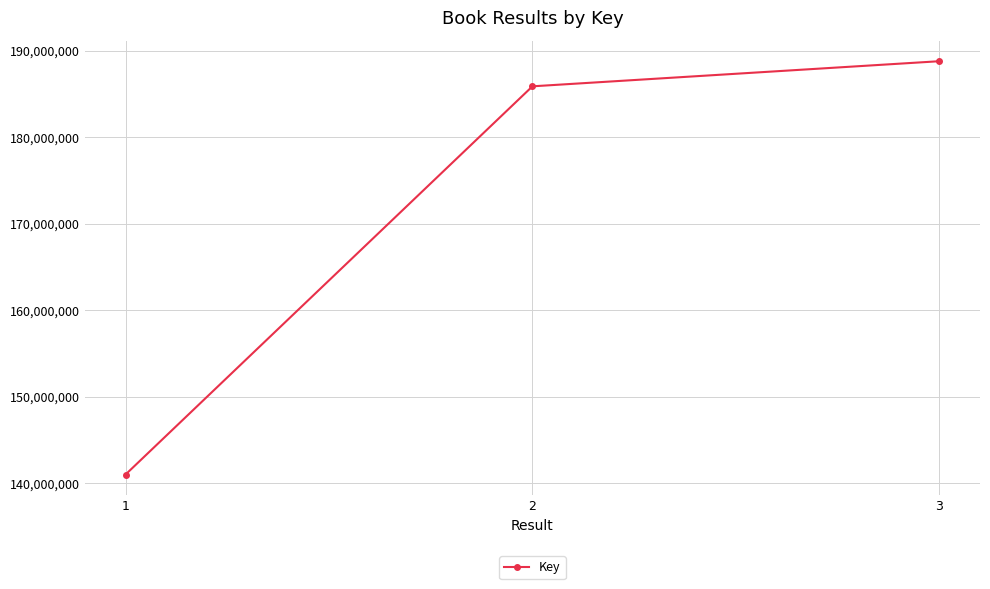

Between 3 and 2, which is larger?

3